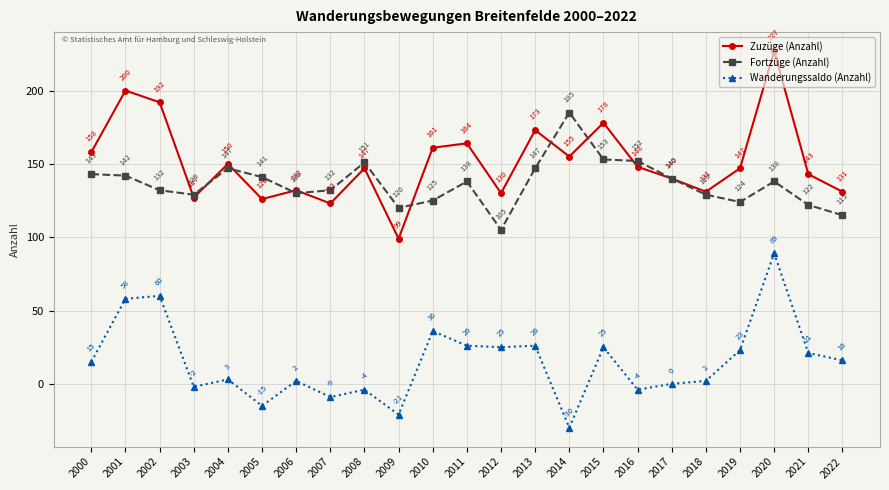

Which series has the largest total across all categories?

Zuzüge (Anzahl)